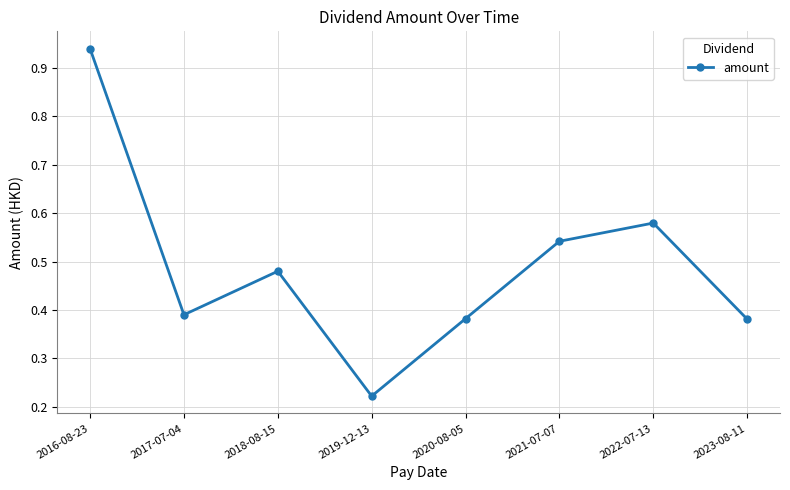

What is the label of the 1st point from the left?

2016-08-23